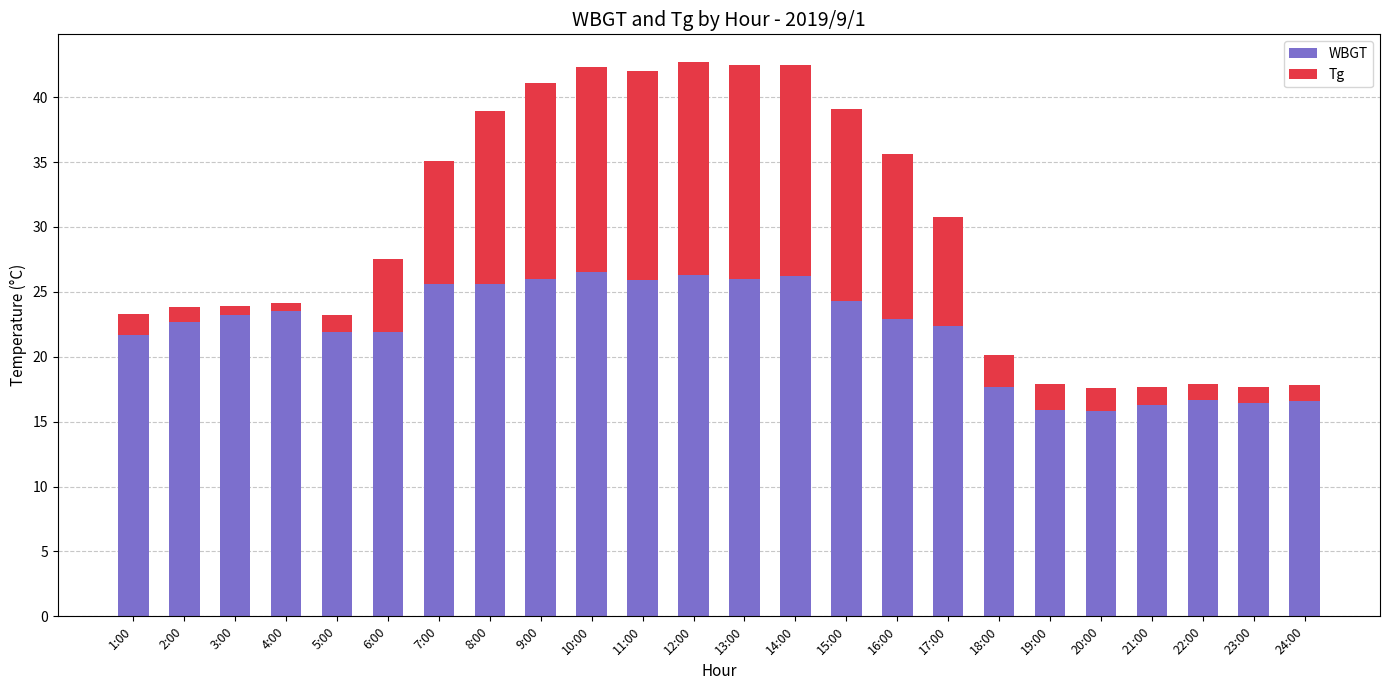

The WBGT series shows 40.5 at 4:00. True or false?

False